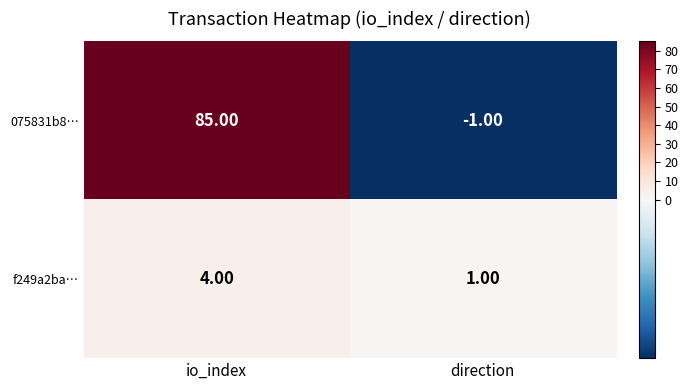

List the labels in order of f249a2ba… value, largest first.

io_index, direction